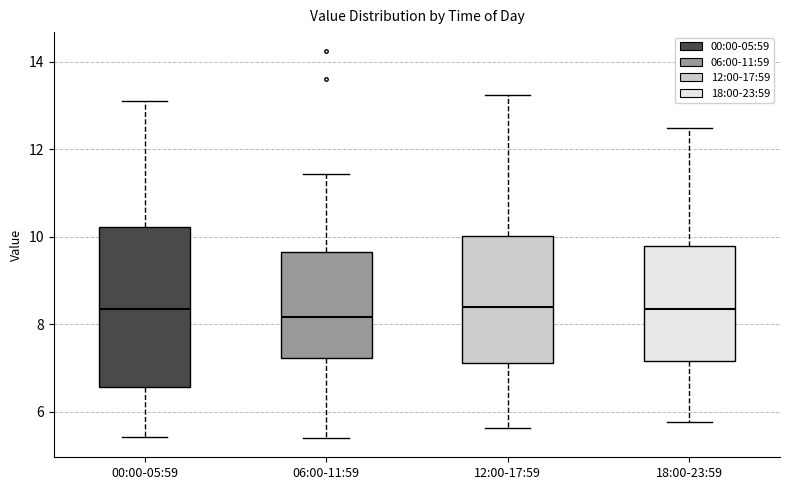

Where is the upper edge of the box for 06:00-11:59 on the y-axis? The values are not printed on the chart, so give them approximately, as read against the axis.

9.6